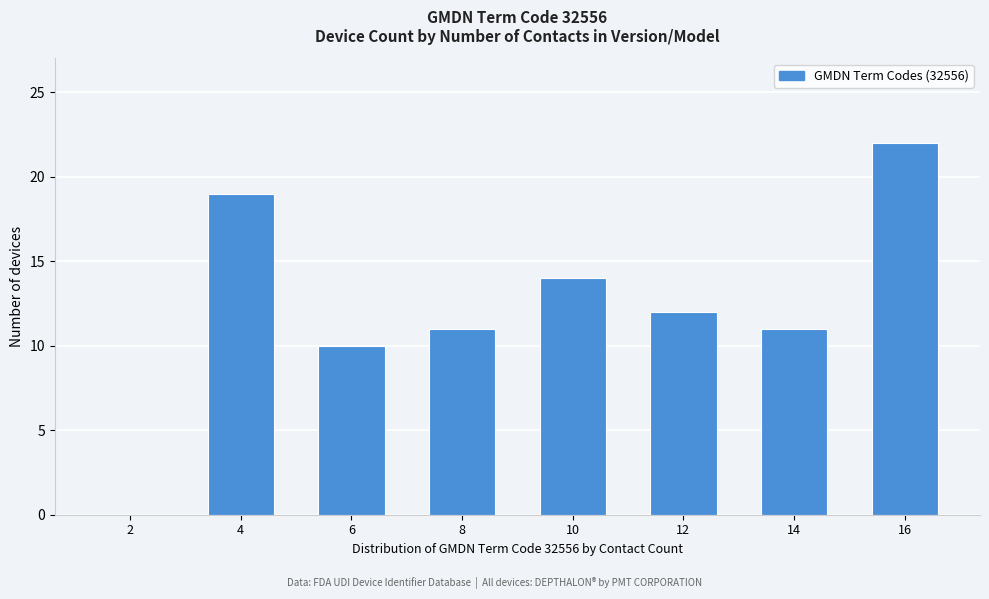

Reading left to right, list all the values displayed in this chart.

2=0	4=19	6=10	8=11	10=14	12=12	14=11	16=22